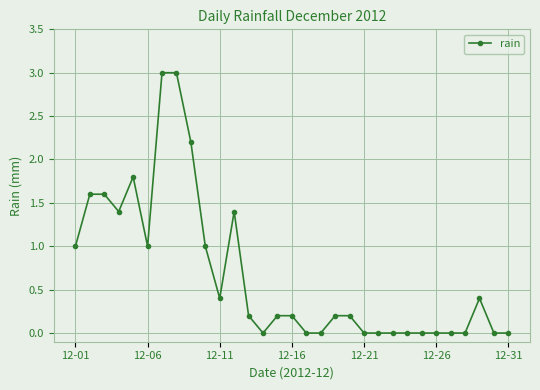

What is the greatest value displayed?

3.0